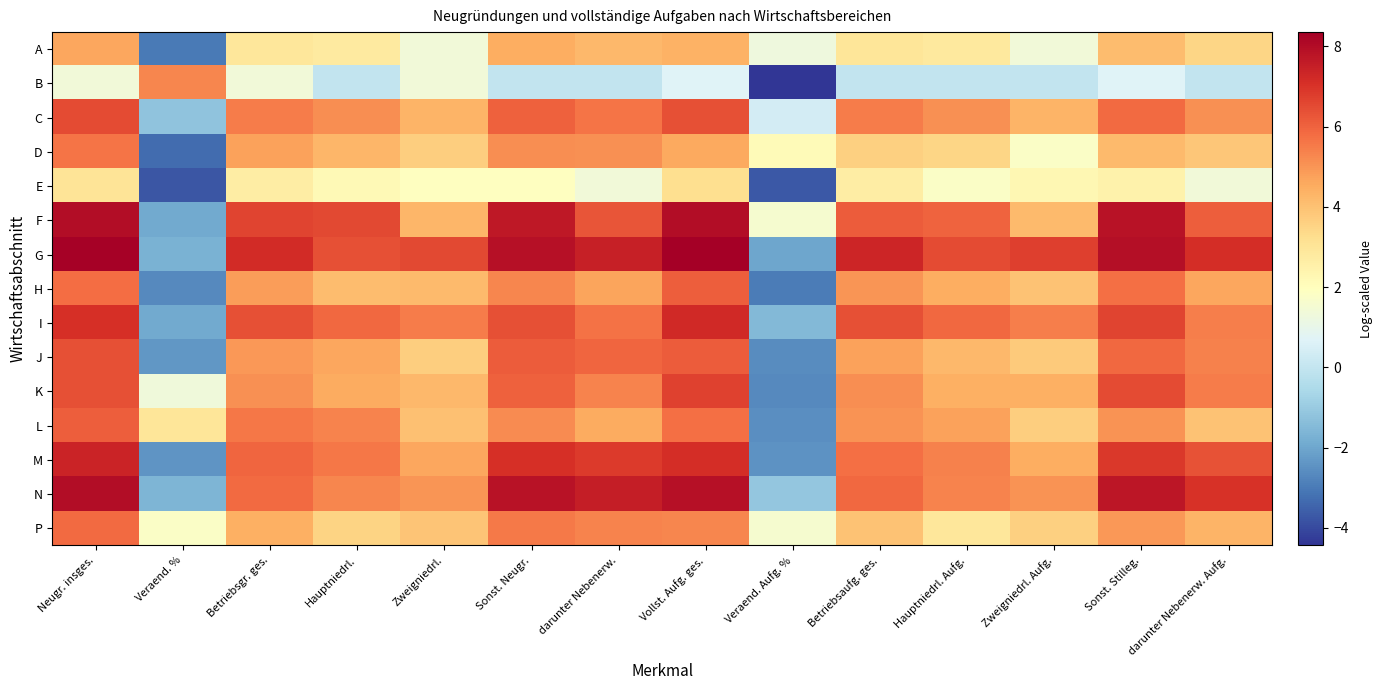

Between Betriebsgr. ges. and Betriebsaufg. ges., which is larger?

Betriebsaufg. ges.